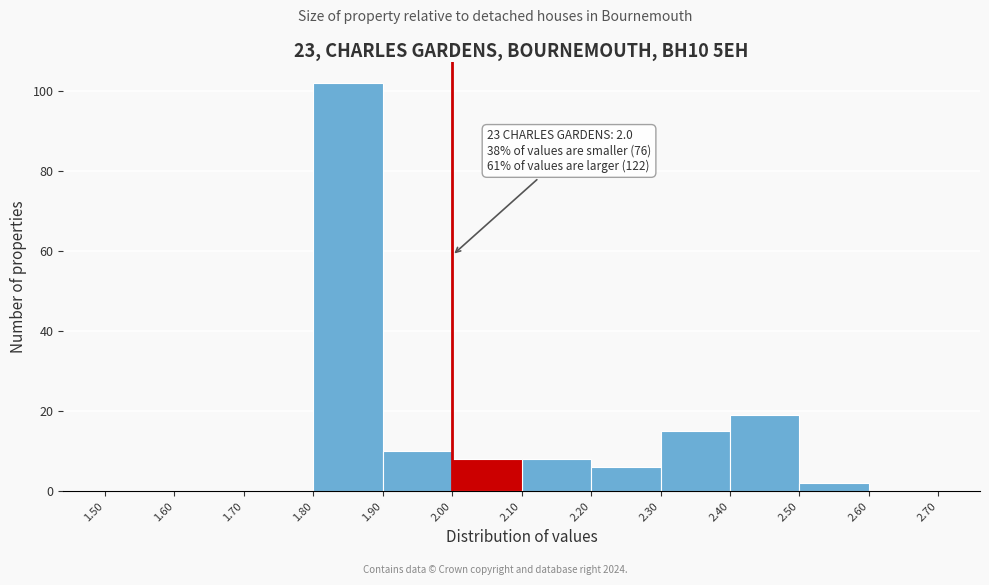

Over which range of the x-axis is the bar tallest?

1.80 to 1.90